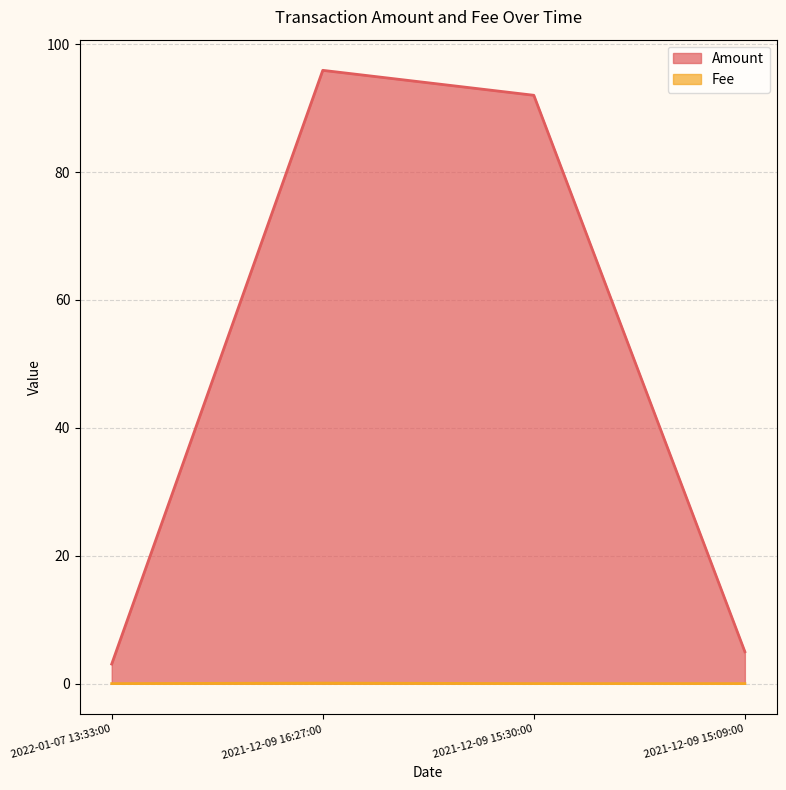

At which label does Amount reach its minimum?

2022-01-07 13:33:00